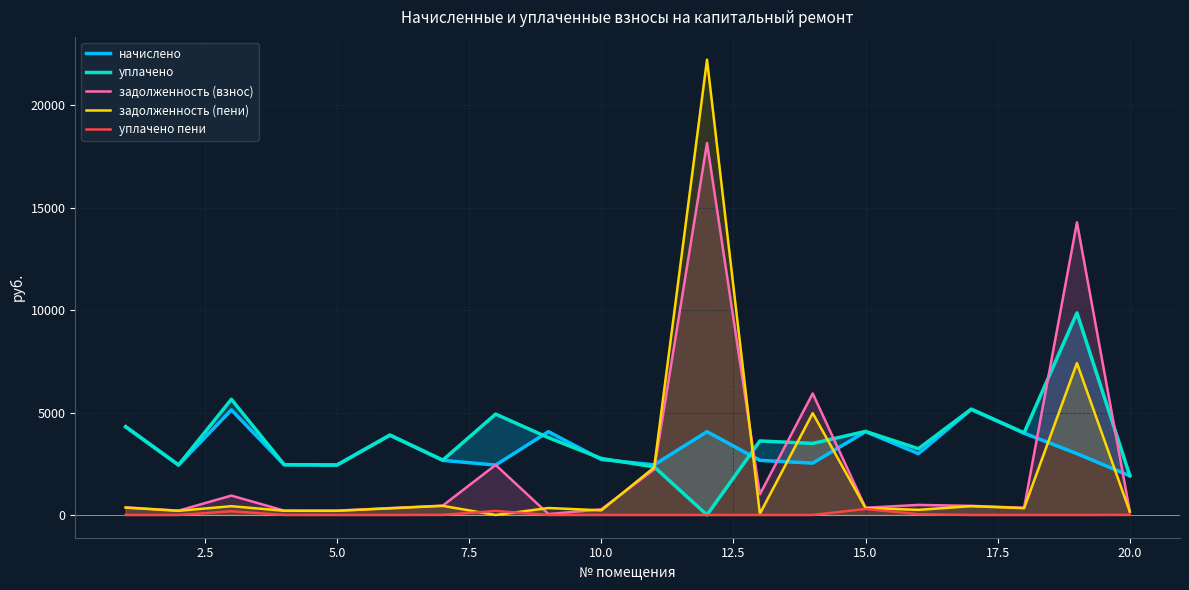

True or false: задолженность (пени) has more than 0 points higher than both neighbors.

True